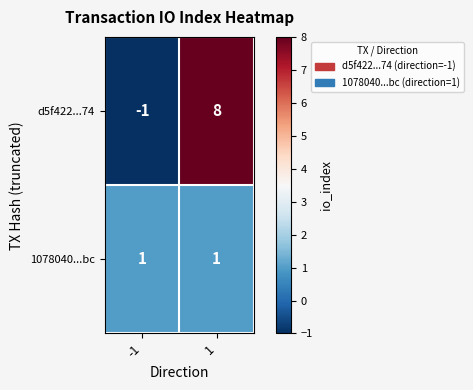

Reading left to right, list all the values displayed in this chart.

d5f422...74: -1=-1	1=8
1078040...bc: -1=1	1=1